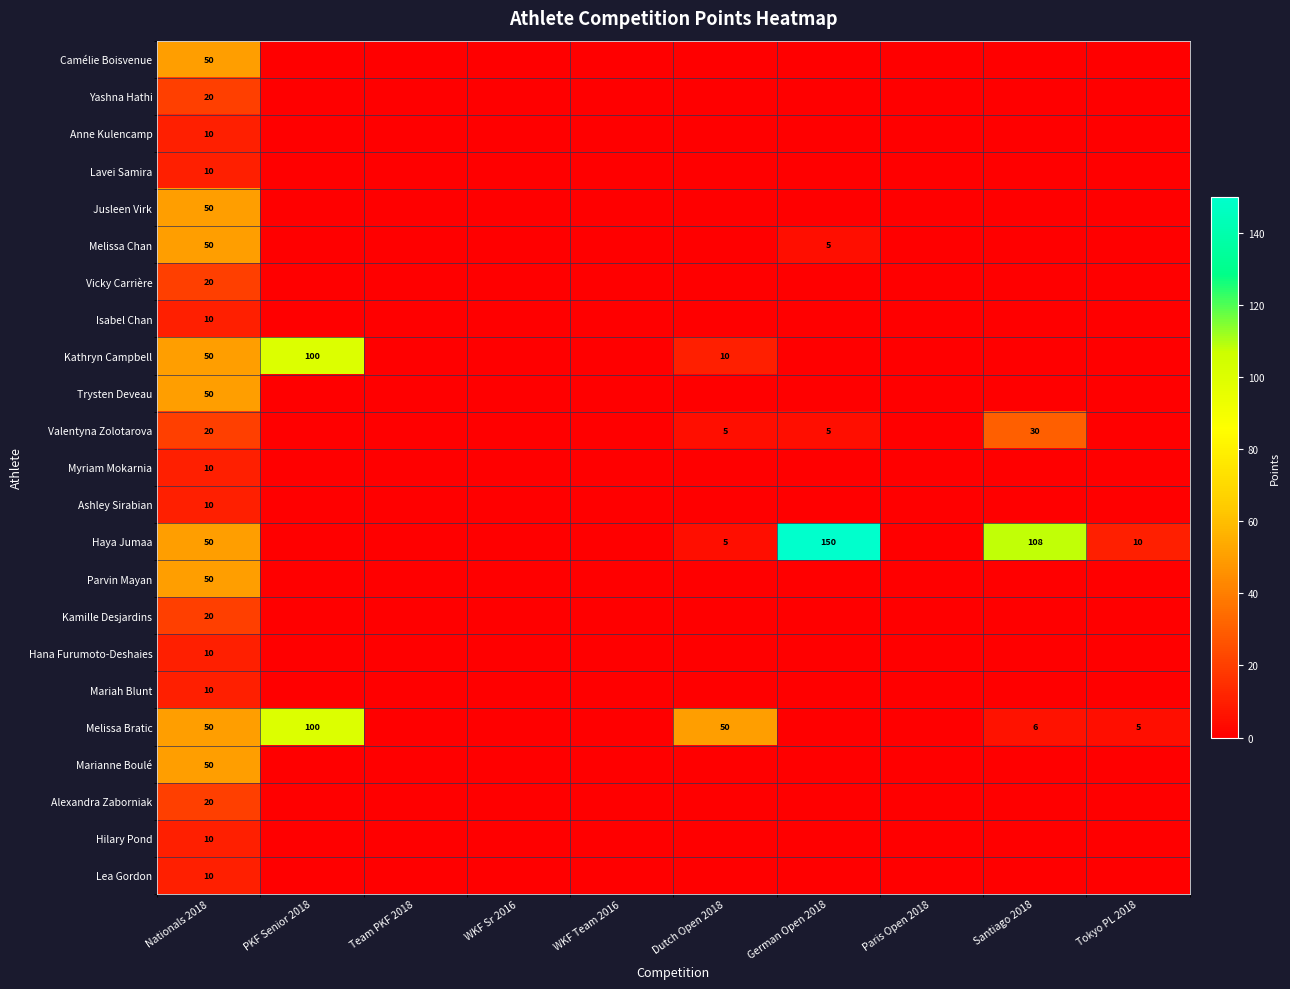

True or false: Jusleen Virk has a value of 50 at Nationals 2018.

True